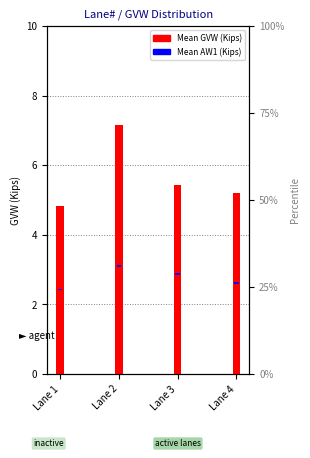

Between Lane 1 and Lane 4, which series saw the biggest shift?

Mean GVW (Kips)